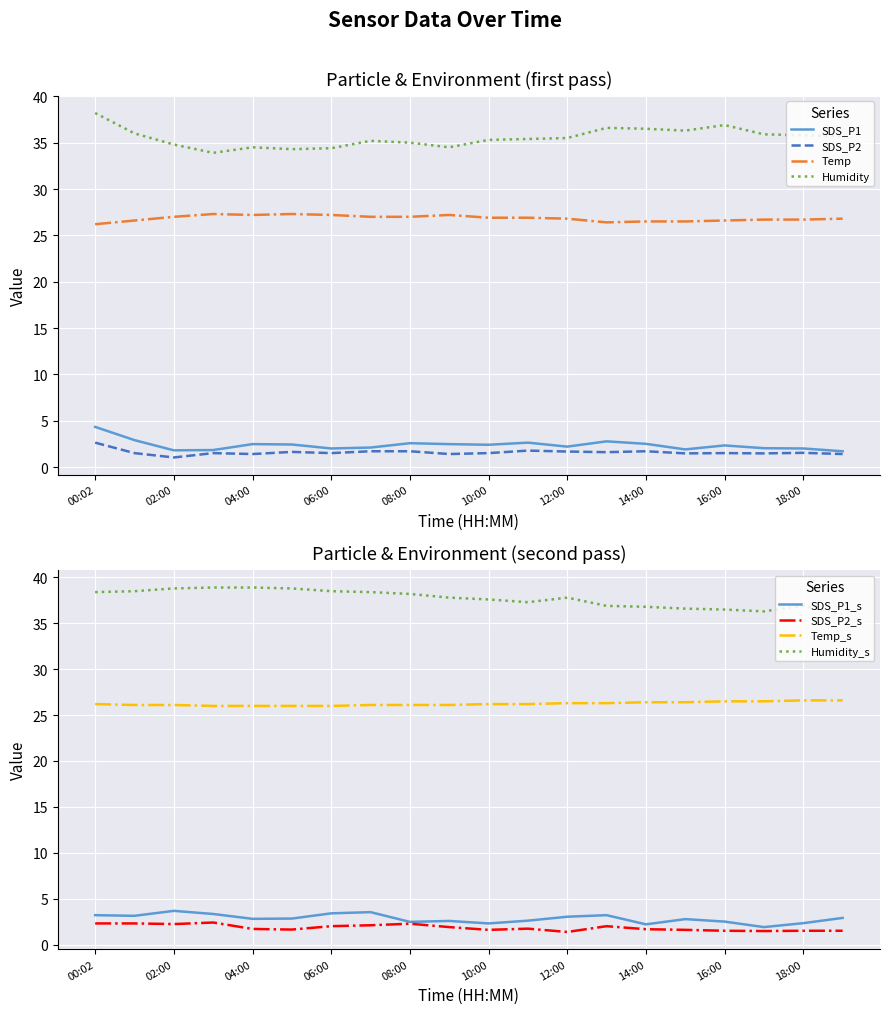

Rank the categories by Humidity value from lowest to highest.

03:00, 05:00, 06:00, 04:00, 09:00, 02:00, 08:00, 07:00, 10:00, 11:00, 12:00, 19:00, 18:00, 17:00, 01:00, 15:00, 14:00, 13:00, 16:00, 00:02